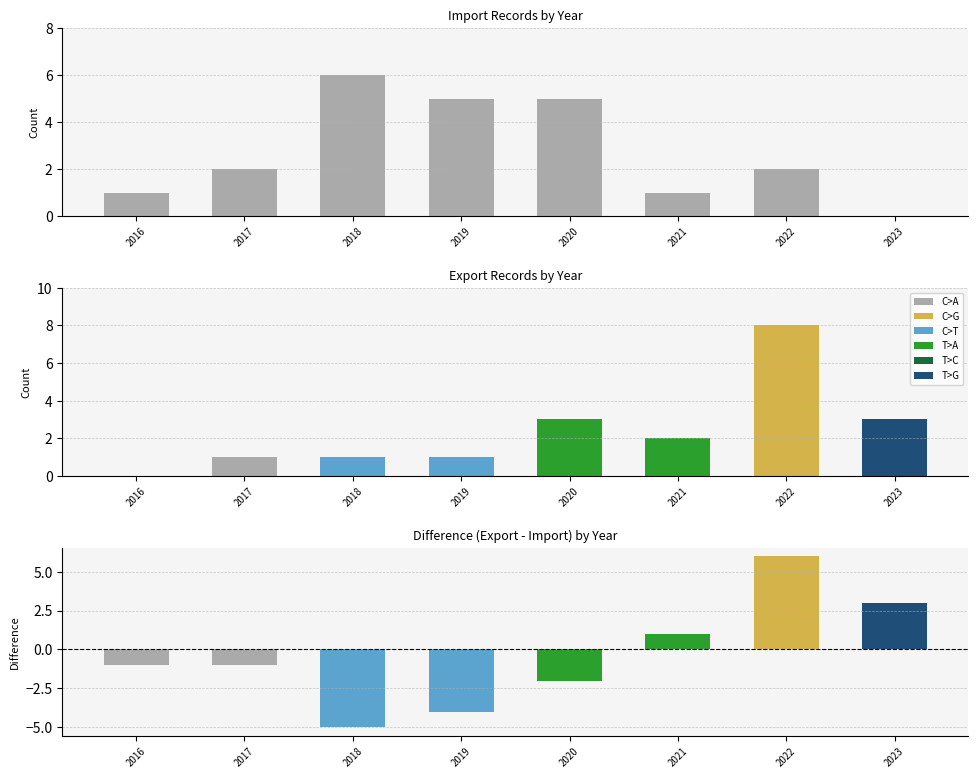

Which category has the lowest value across all series?

2018